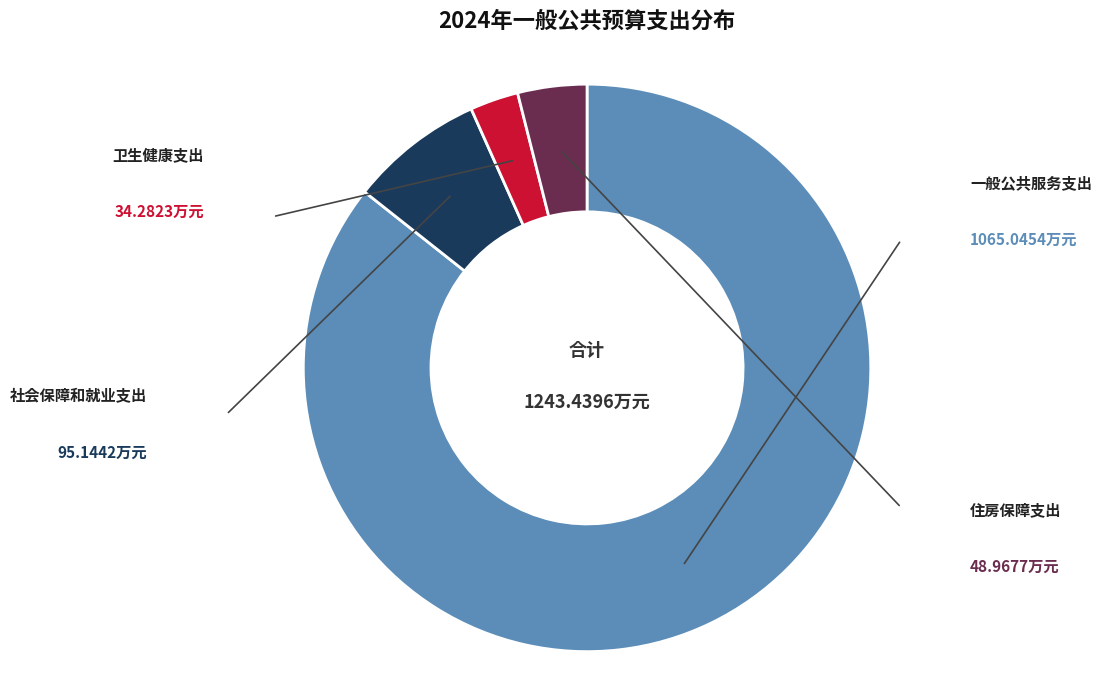

How many slices are in this pie chart?

4